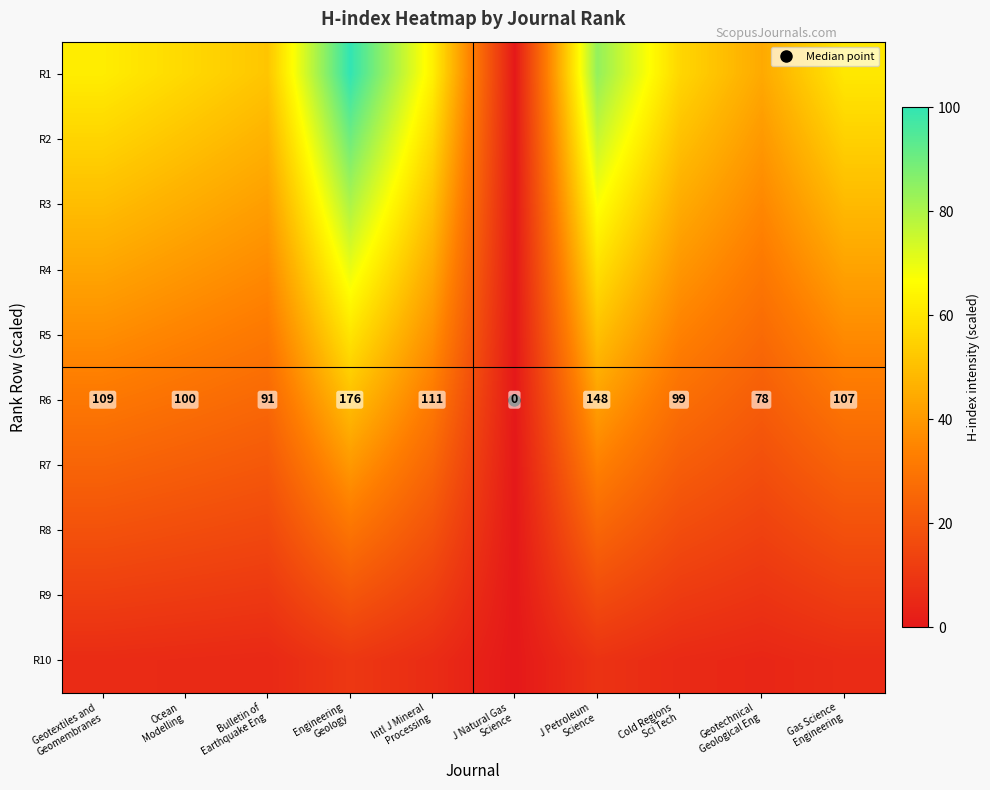

What is the average value of the R9 series?

11.6